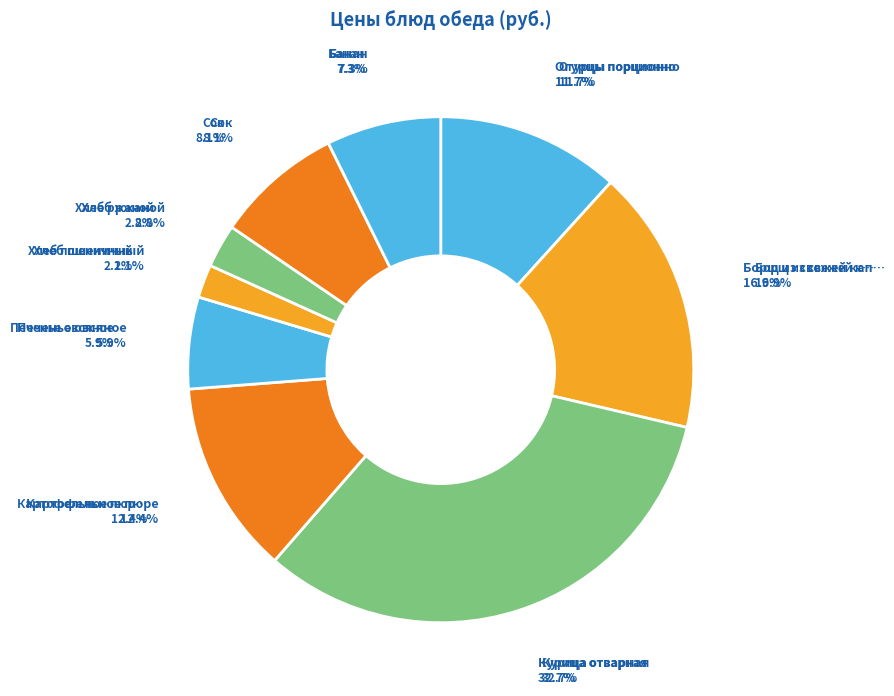

What percentage is the Банан slice, to the nearest percent?

7%